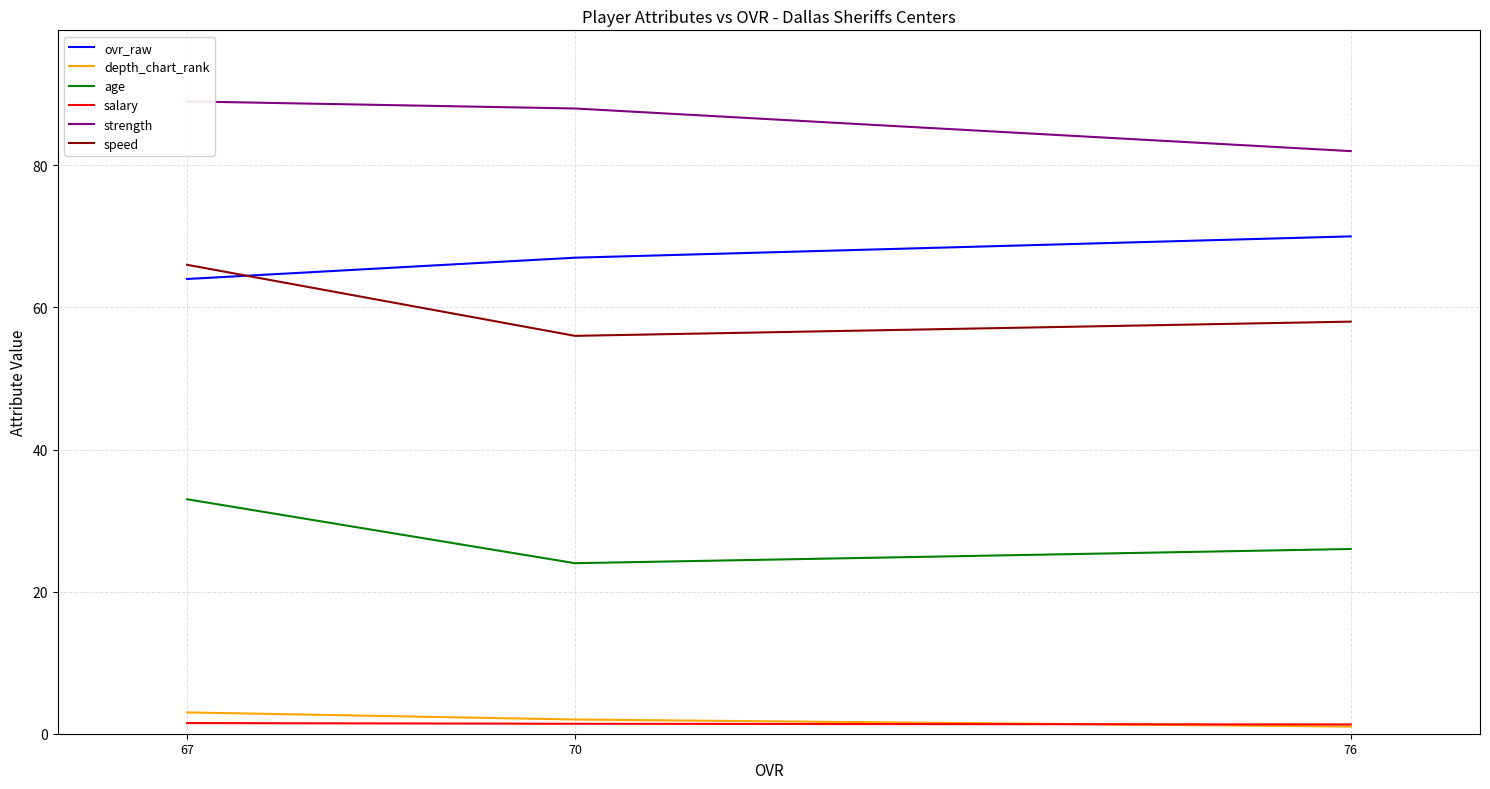

The salary series shows 1.3 at 76. True or false?

True